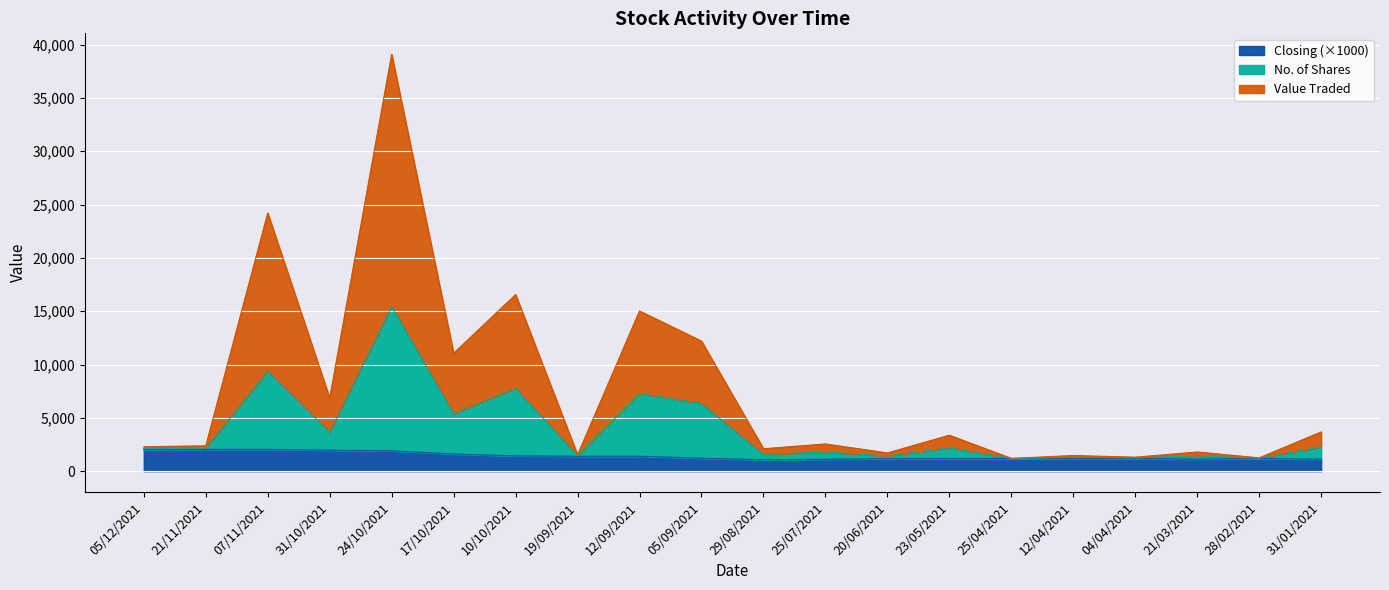

What are all the series names shown in the legend?

Closing (×1000), No. of Shares, Value Traded